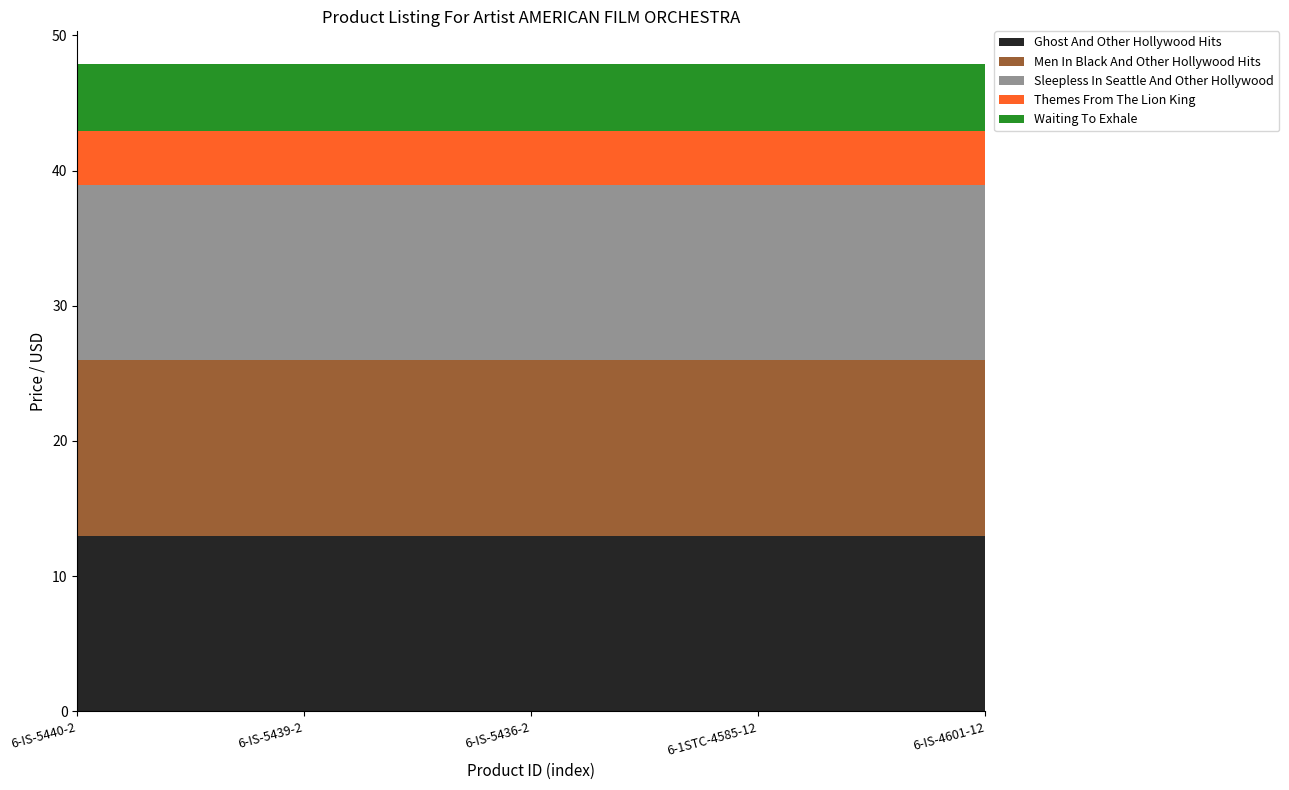

Reading right to left, extract all data points from this chart.

Ghost And Other Hollywood Hits: 6-IS-4601-12=13.0	6-1STC-4585-12=13.0	6-IS-5436-2=13.0	6-IS-5439-2=13.0	6-IS-5440-2=13.0
Men In Black And Other Hollywood Hits: 6-IS-4601-12=13.0	6-1STC-4585-12=13.0	6-IS-5436-2=13.0	6-IS-5439-2=13.0	6-IS-5440-2=13.0
Sleepless In Seattle And Other Hollywood: 6-IS-4601-12=13.0	6-1STC-4585-12=13.0	6-IS-5436-2=13.0	6-IS-5439-2=13.0	6-IS-5440-2=13.0
Themes From The Lion King: 6-IS-4601-12=4.0	6-1STC-4585-12=4.0	6-IS-5436-2=4.0	6-IS-5439-2=4.0	6-IS-5440-2=4.0
Waiting To Exhale: 6-IS-4601-12=5.0	6-1STC-4585-12=5.0	6-IS-5436-2=5.0	6-IS-5439-2=5.0	6-IS-5440-2=5.0